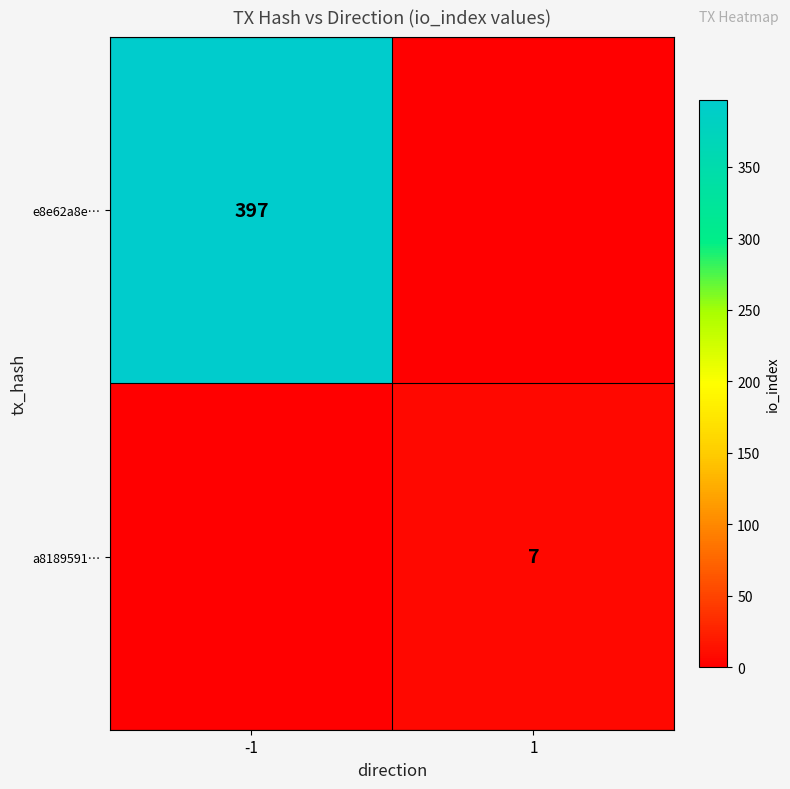

True or false: a8189591… has a value of 7 at 1.

True